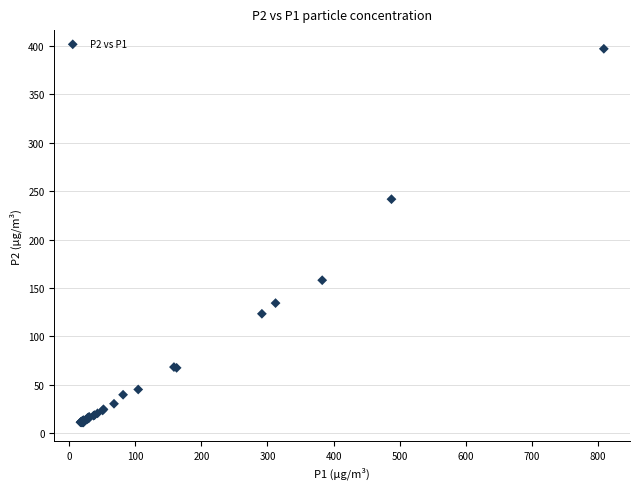

What Y value in the scatter plot is closest to 204?

241.7